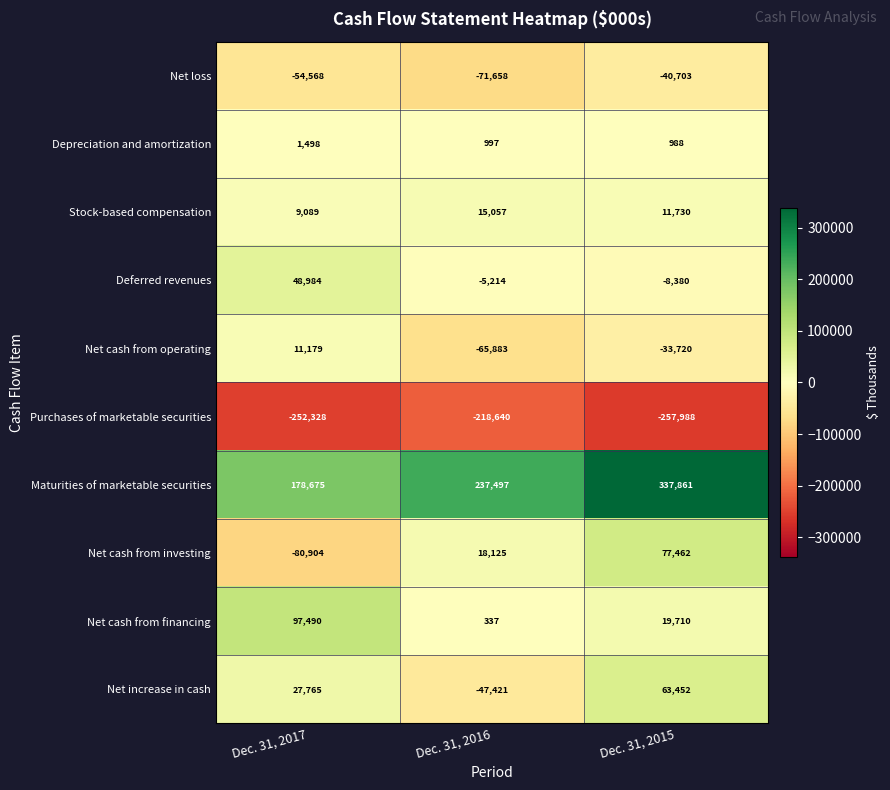

How many series are shown in this chart?

10